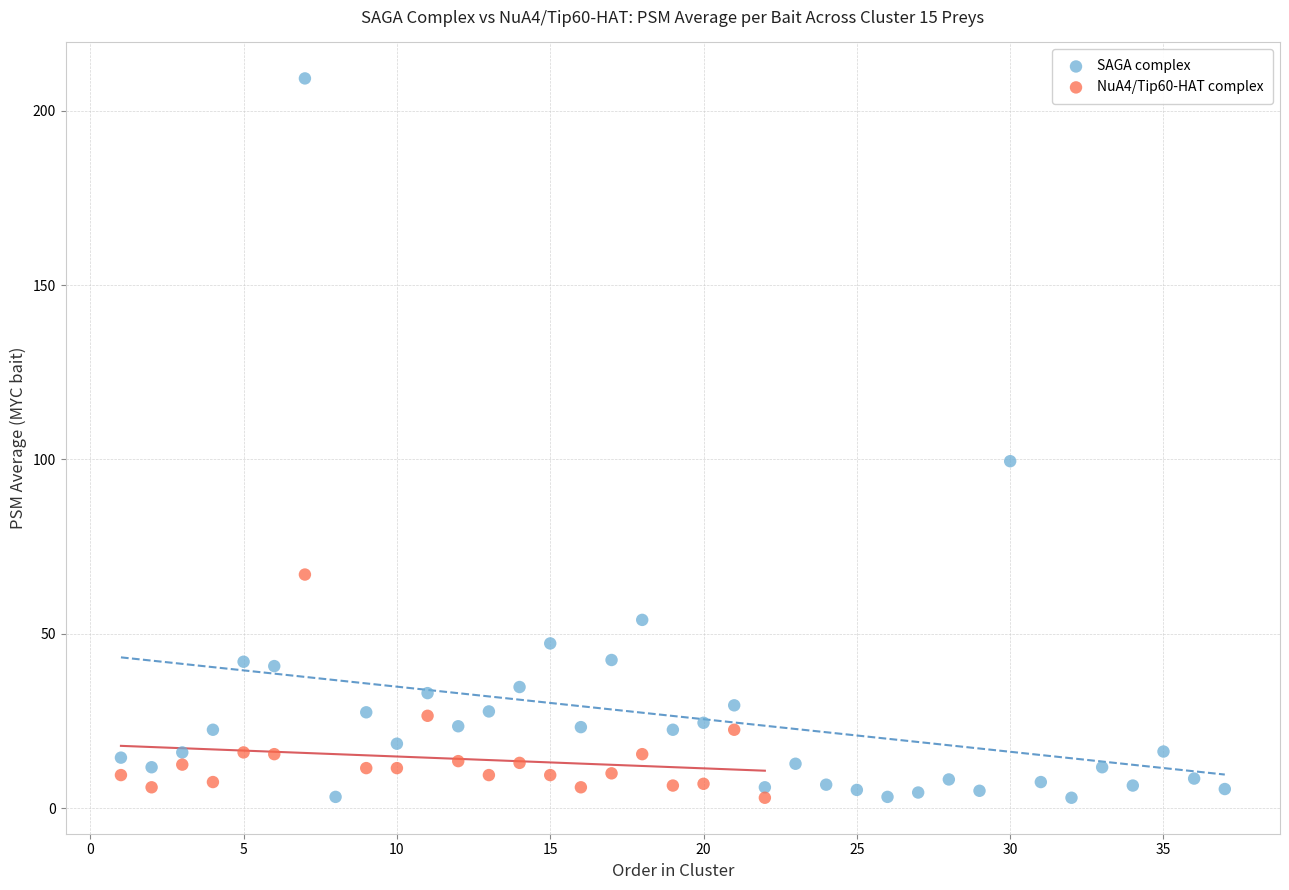

Which series has the largest Y range (max minus min)?

SAGA complex